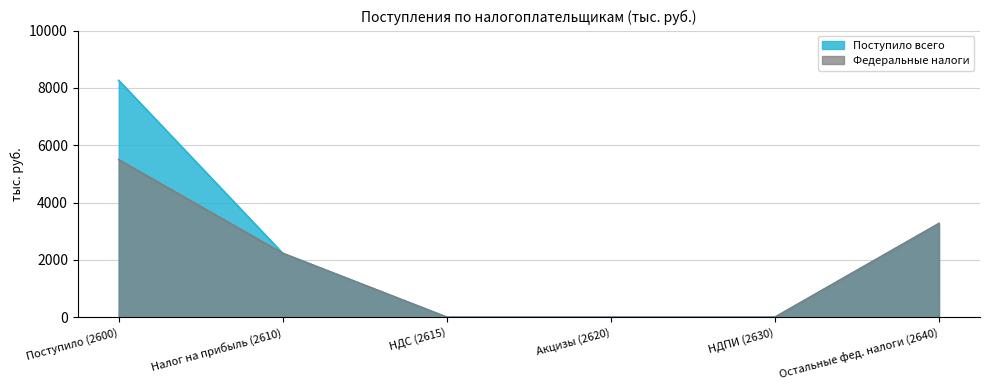

True or false: Федеральные налоги has more than 2 points higher than both neighbors.

False